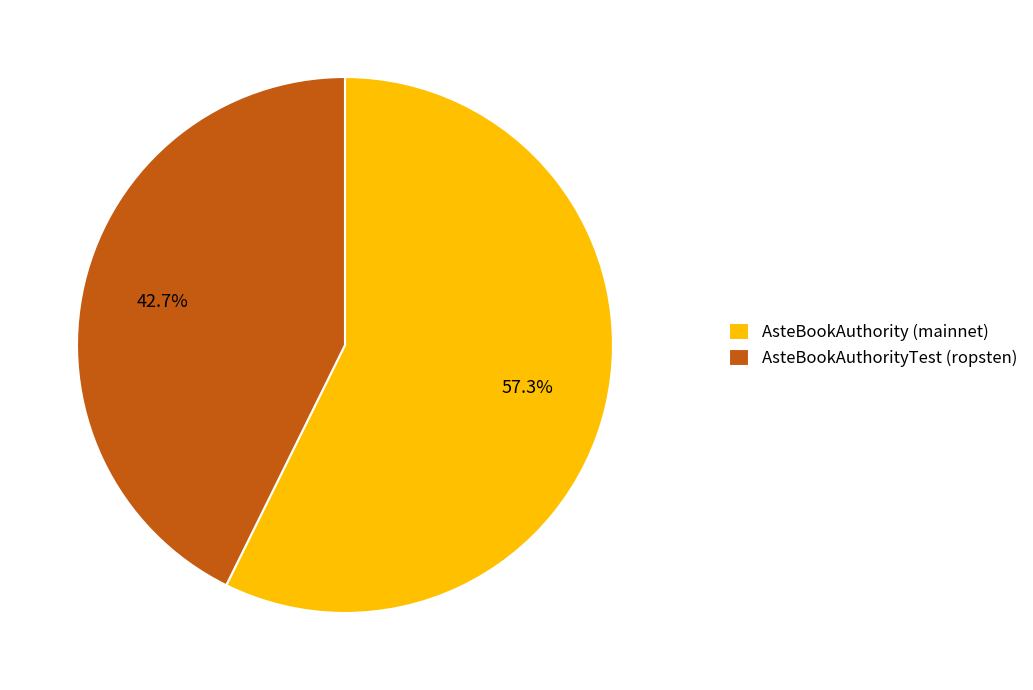

Is there a majority slice in this chart?

Yes